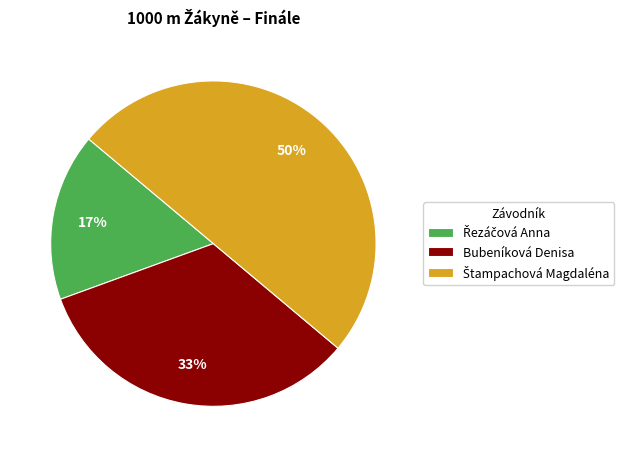

How many slices are in this pie chart?

3